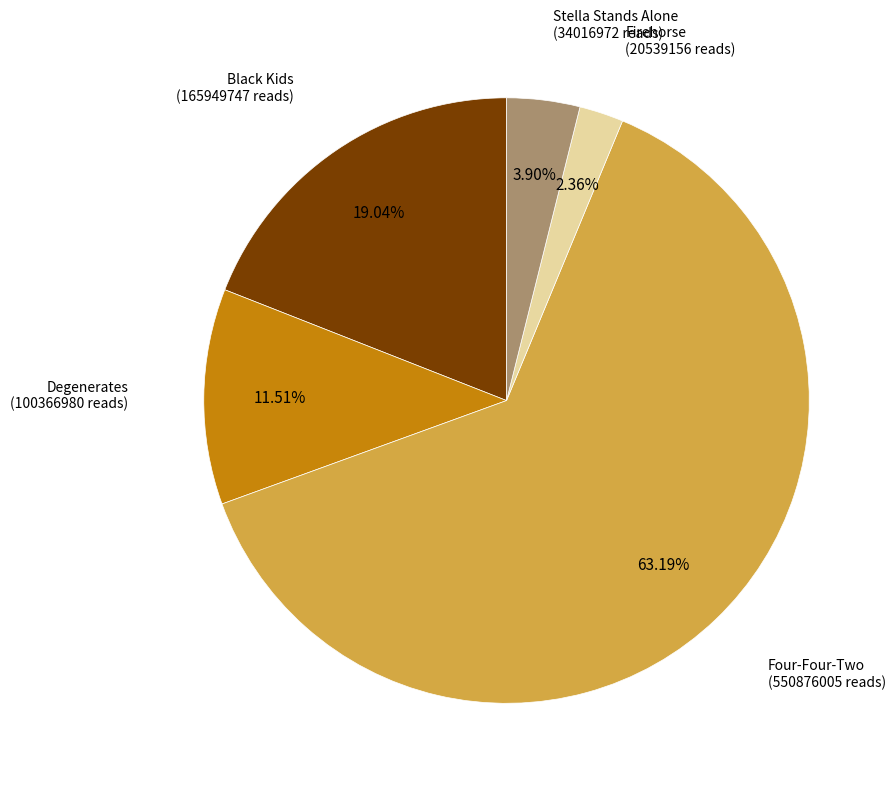

Does any single category account for the majority?

Yes